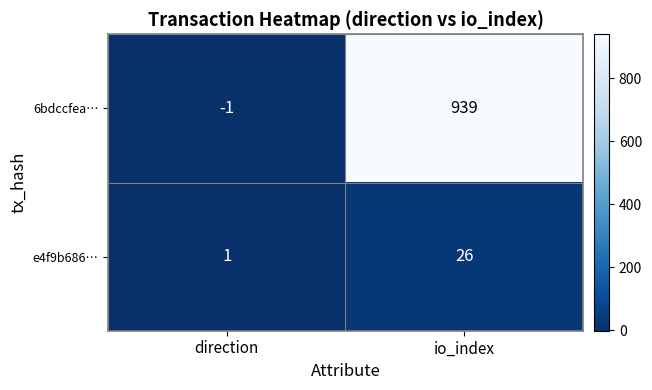

What is the total value across all series at io_index?

965